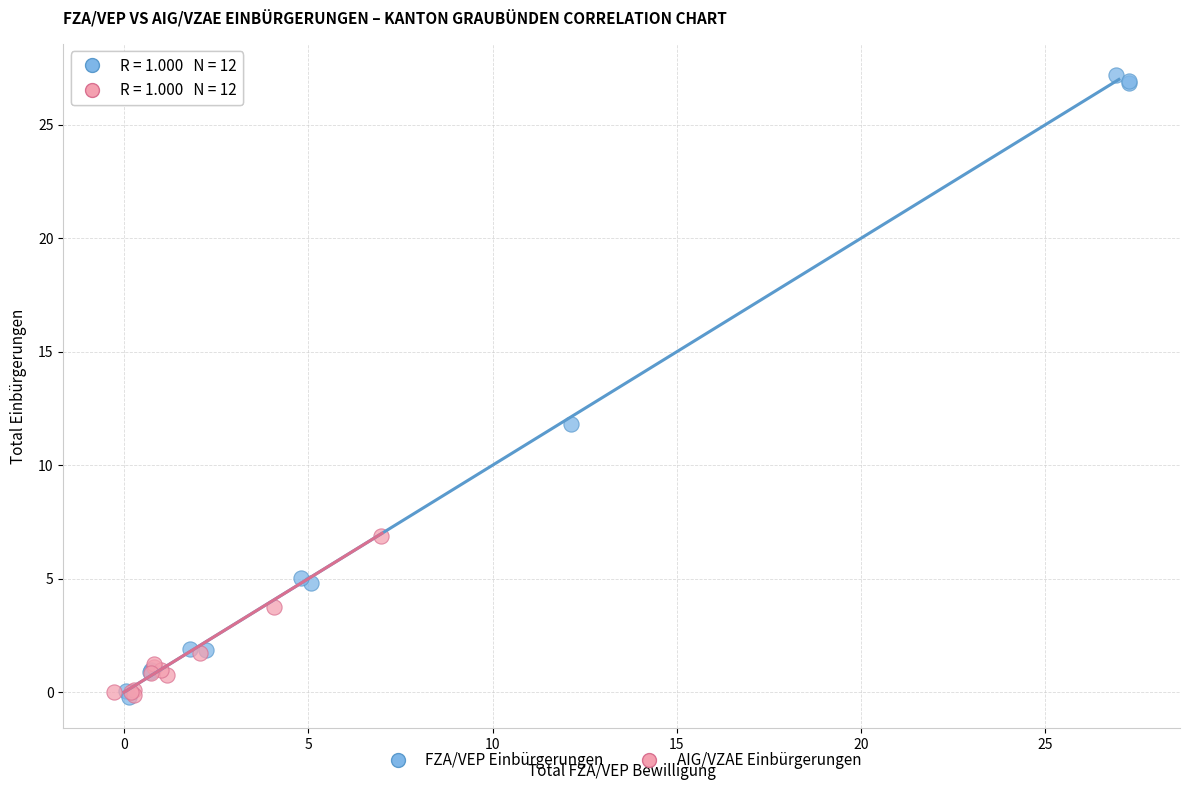

Which series has the widest spread of Y values?

FZA/VEP Einbürgerungen